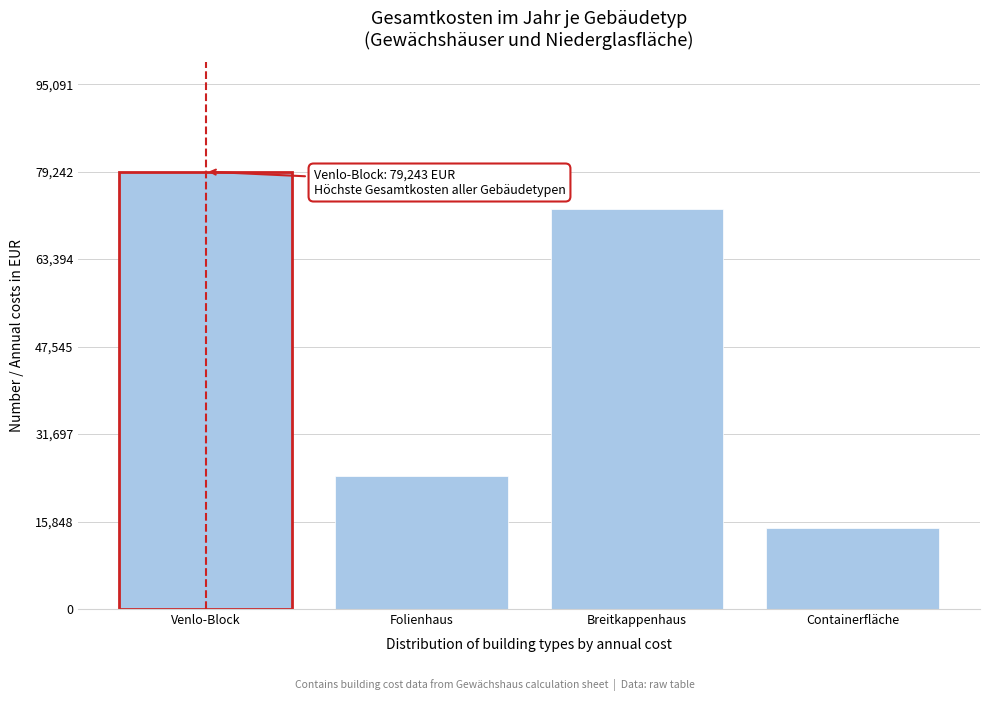

Reading right to left, transcribe all the data shown in this chart.

14738.0	72504.1	24107.9	79242.6